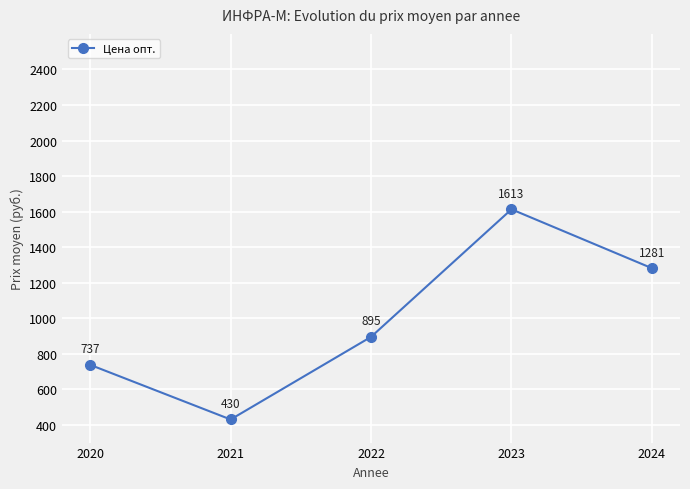

Rank the categories by value from highest to lowest.

2023, 2024, 2022, 2020, 2021